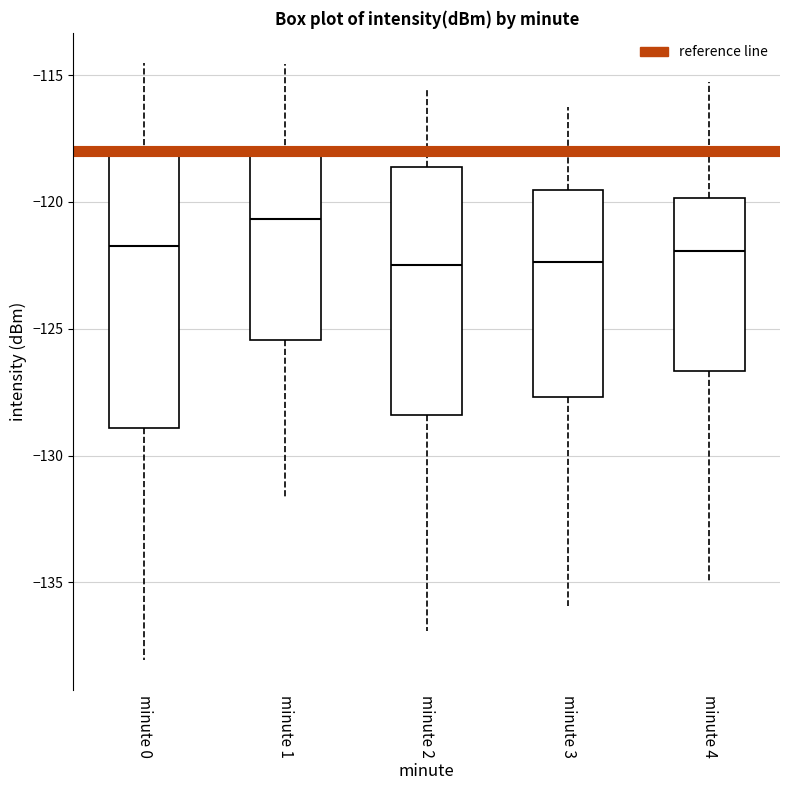

Which box's median line is the highest?

minute 1